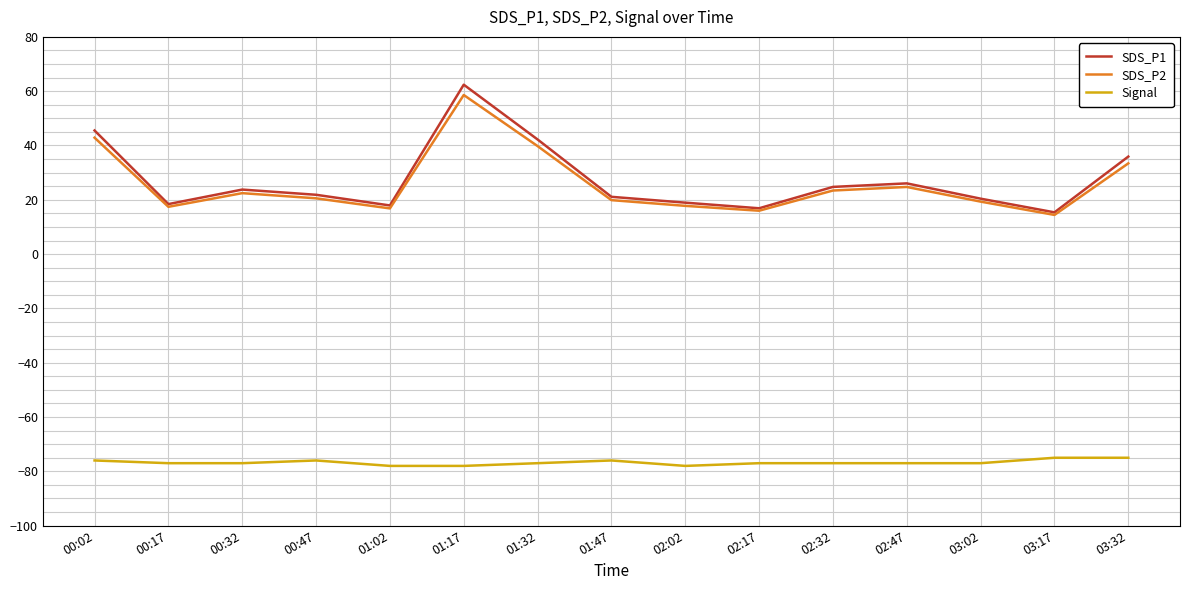

True or false: SDS_P2 and Signal cross at least once.

False